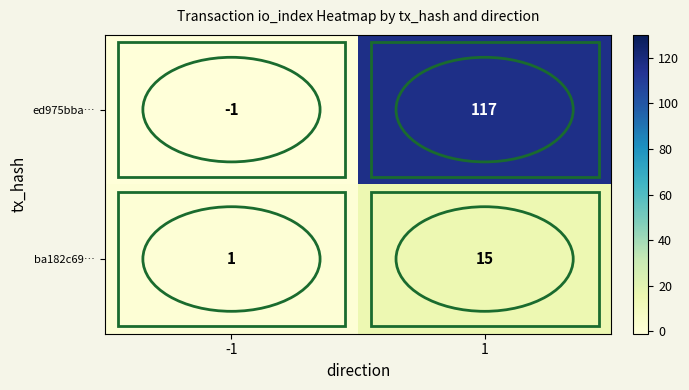

How many data points does each series have?

2